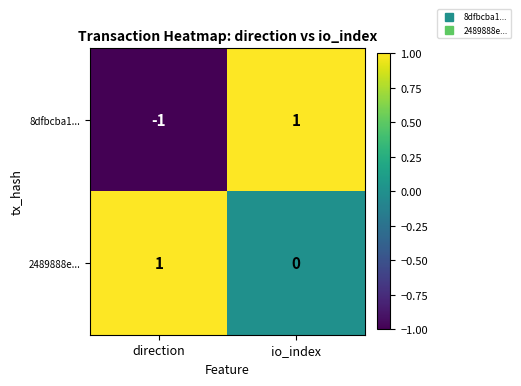

List the series in order of their overall mean, highest first.

2489888e..., 8dfbcba1...